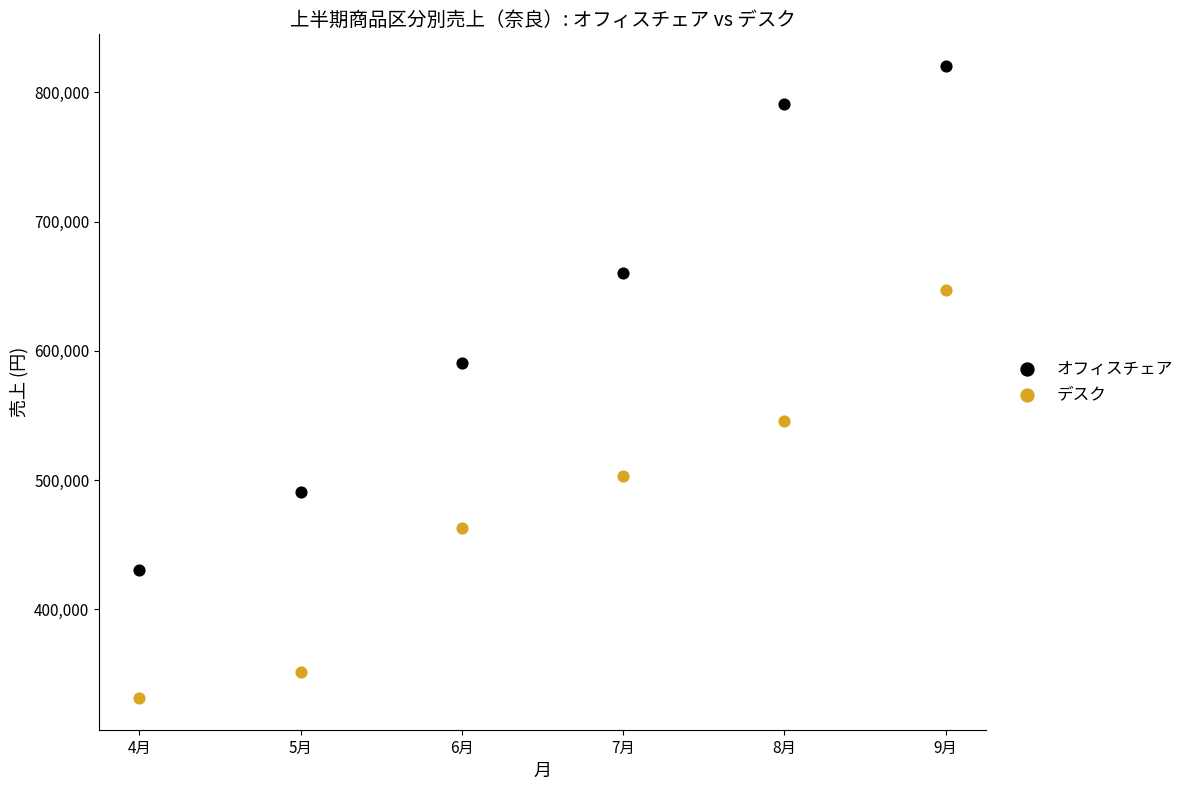

Which series reaches the maximum Y coordinate?

オフィスチェア